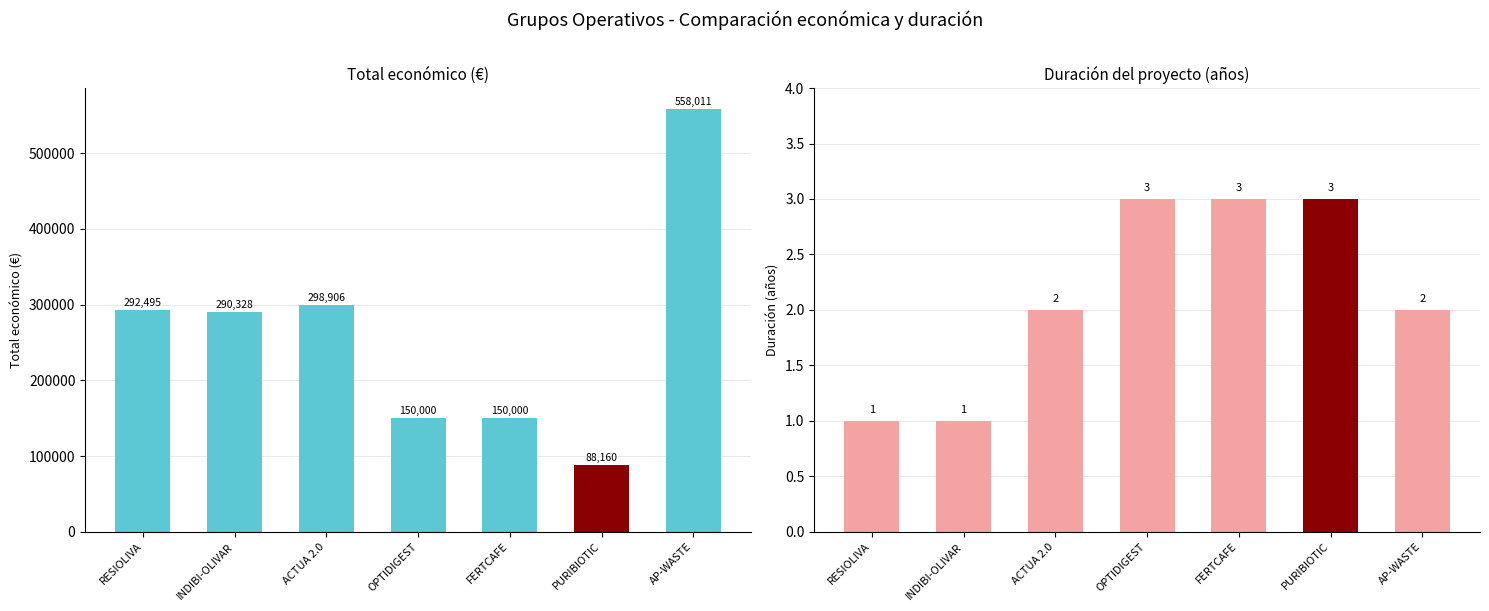

What is the difference between the maximum and minimum values in the Duración (años) series?

2